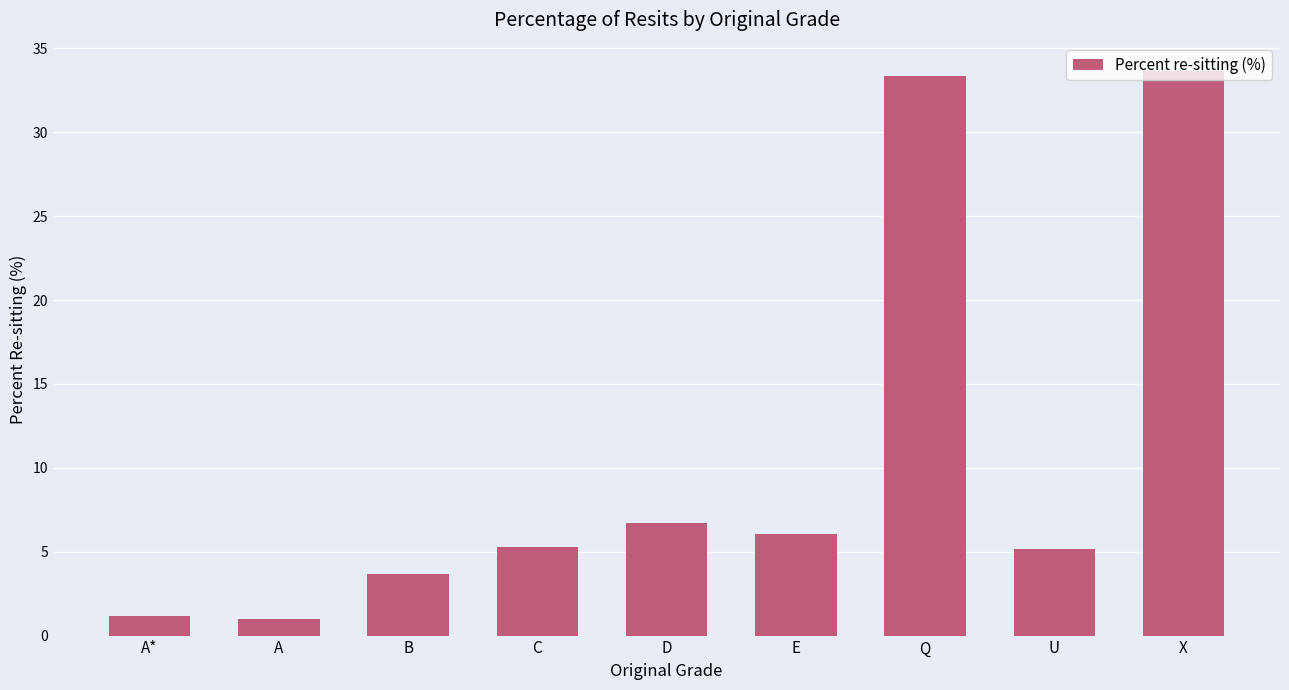

What is the label of the 9th bar from the right?

A*